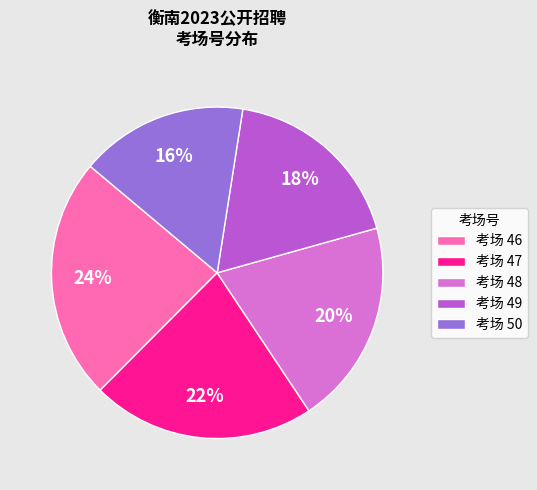

Does any single category account for the majority?

No